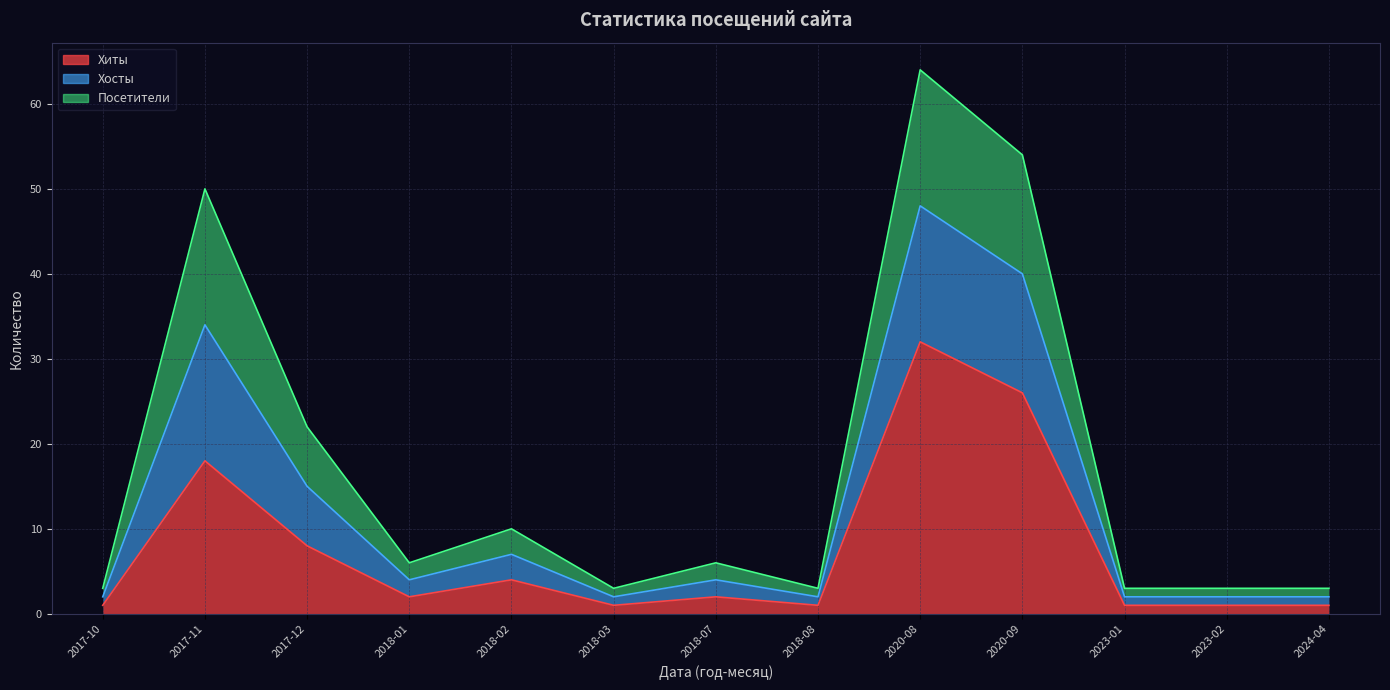

Between 2018-08 and 2023-01, which is larger?

2018-08